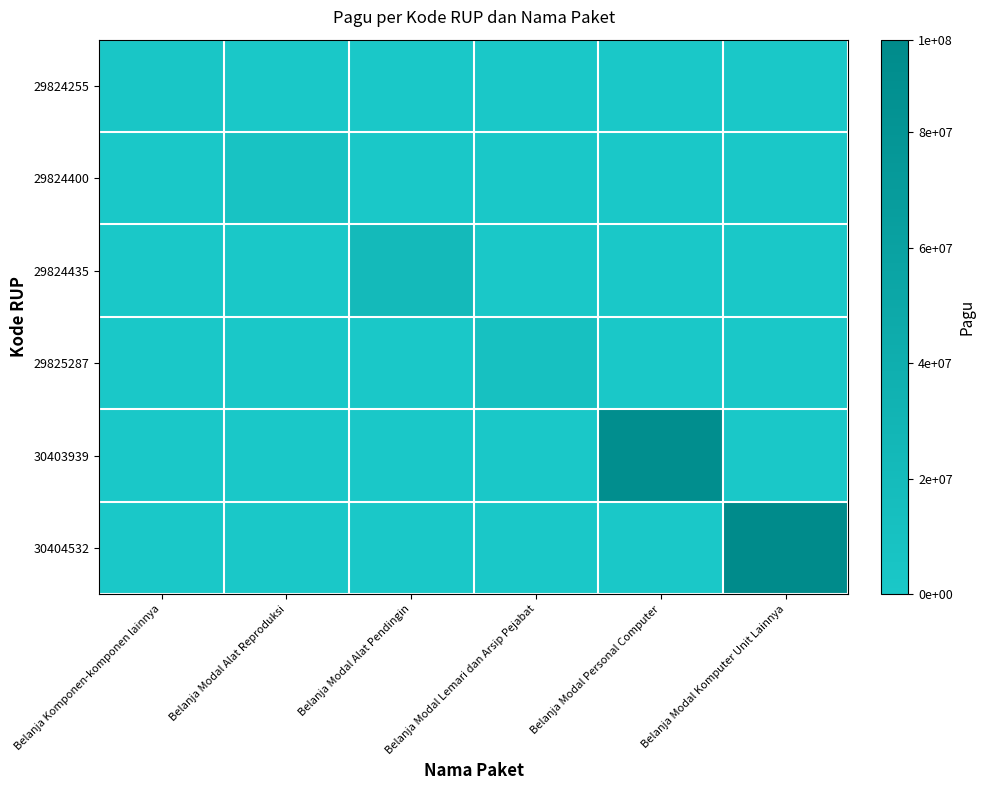

Between Belanja Komponen-komponen lainnya and Belanja Modal Alat Pendingin, which is larger?

Belanja Komponen-komponen lainnya